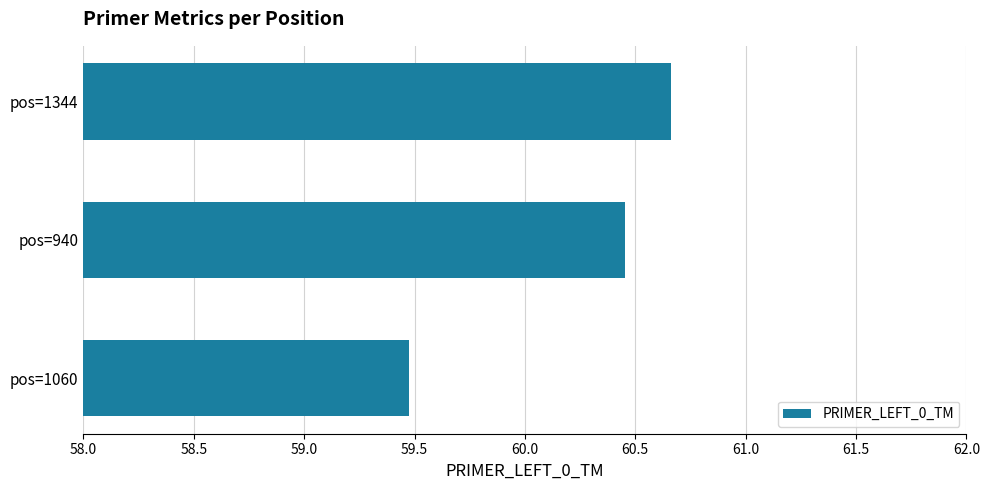

Count the number of data series in this chart.

1